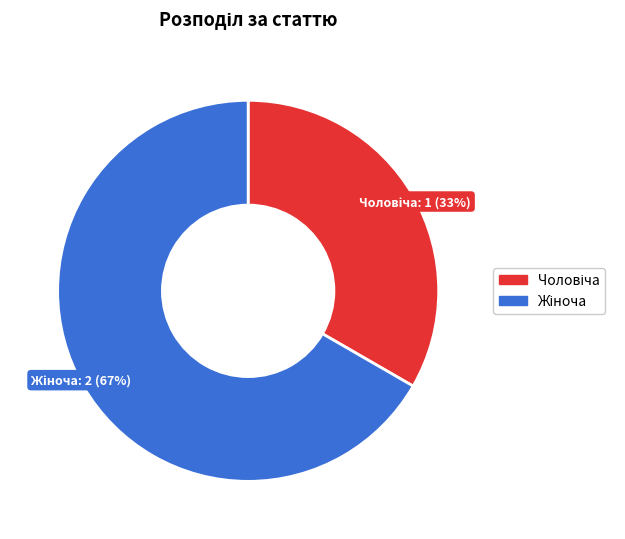

To the nearest percent, what is the average slice percentage?

50%